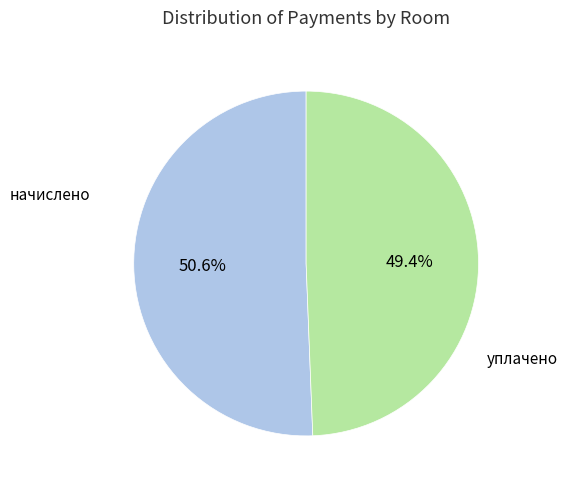

Is there any slice that represents more than half of the pie?

Yes